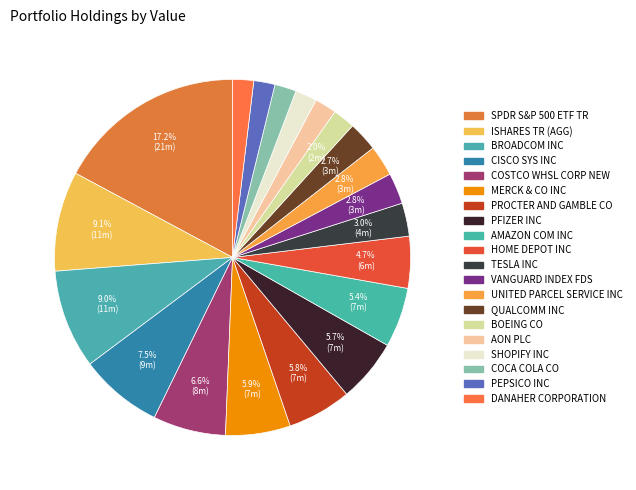

How many slices are in this pie chart?

20